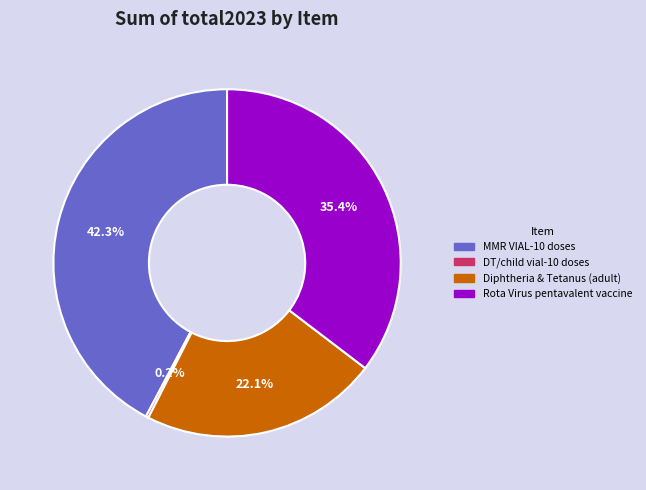

Is there a majority slice in this chart?

No